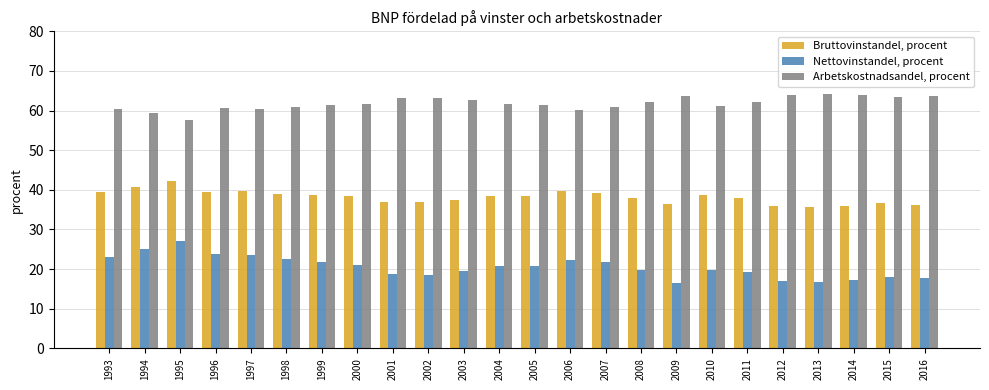

What is the value of the Bruttovinstandel, procent bar at the 16th from the left?

38.0